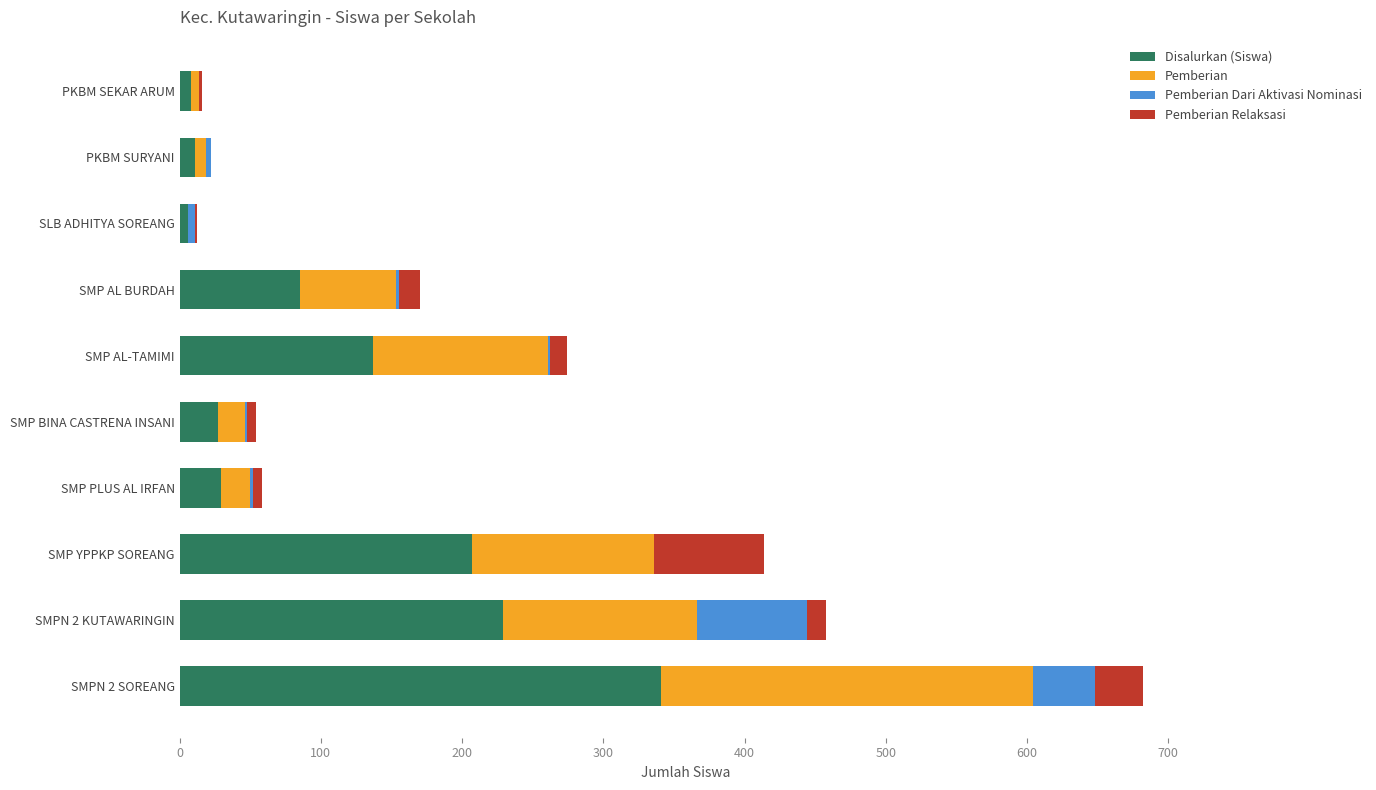

What is the highest value of the Disalurkan (Siswa) series?

341